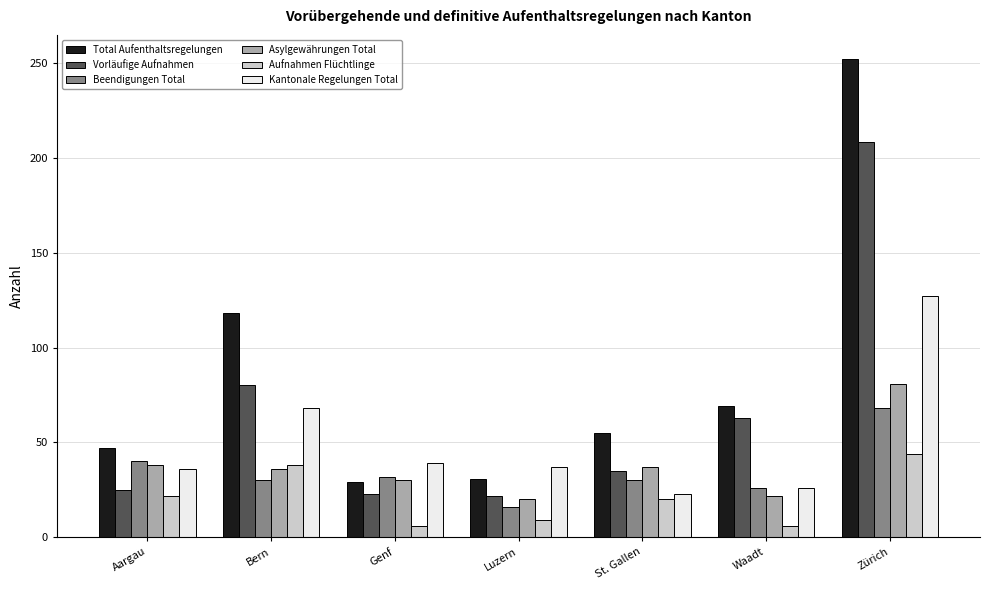

What is the maximum value shown in the chart?

252